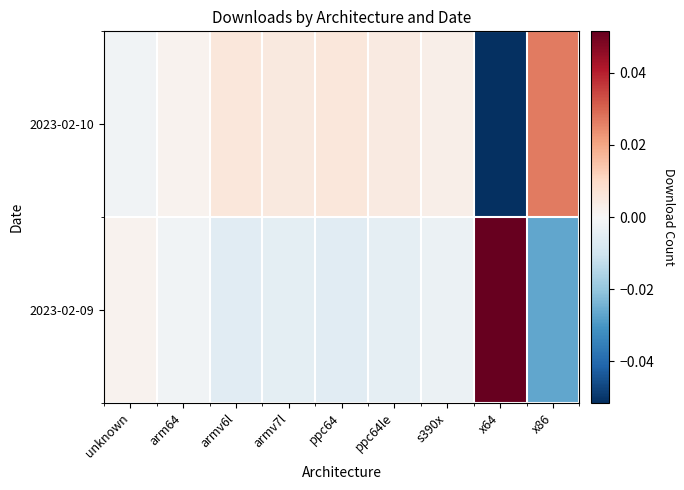

Reading left to right, list all the values displayed in this chart.

2023-02-09: unknown=0.0	arm64=-0.0	armv6l=-0.0	armv7l=-0.0	ppc64=-0.0	ppc64le=-0.0	s390x=-0.0	x64=0.1	x86=-0.0
2023-02-10: unknown=-0.0	arm64=0.0	armv6l=0.0	armv7l=0.0	ppc64=0.0	ppc64le=0.0	s390x=0.0	x64=-0.1	x86=0.0